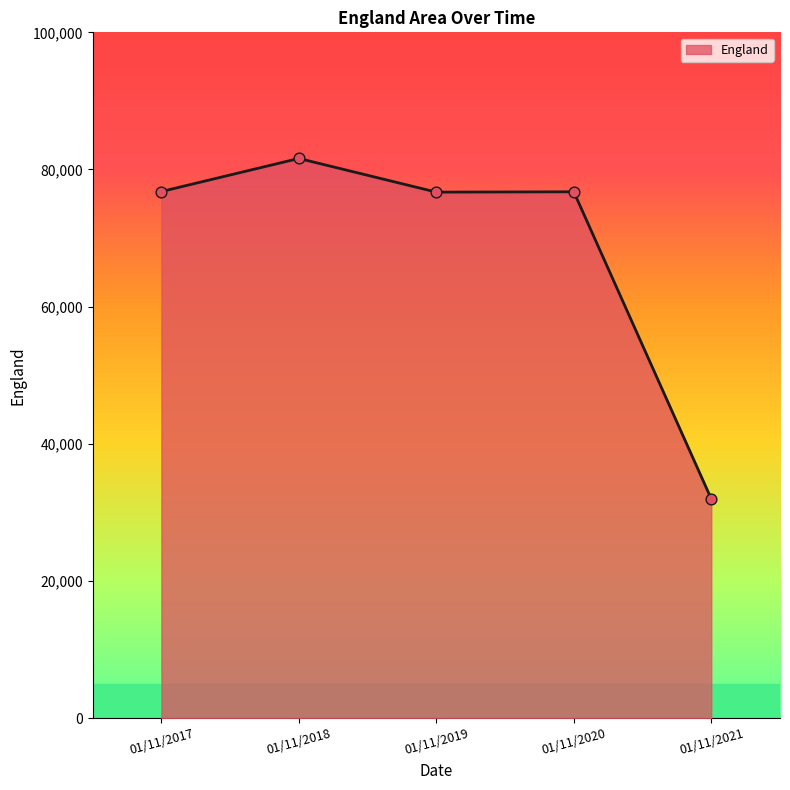

What is the change in value from 01/11/2018 to 01/11/2021?

-49636